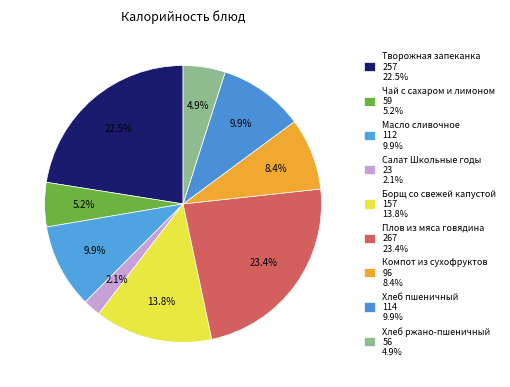

How many slices are in this pie chart?

9